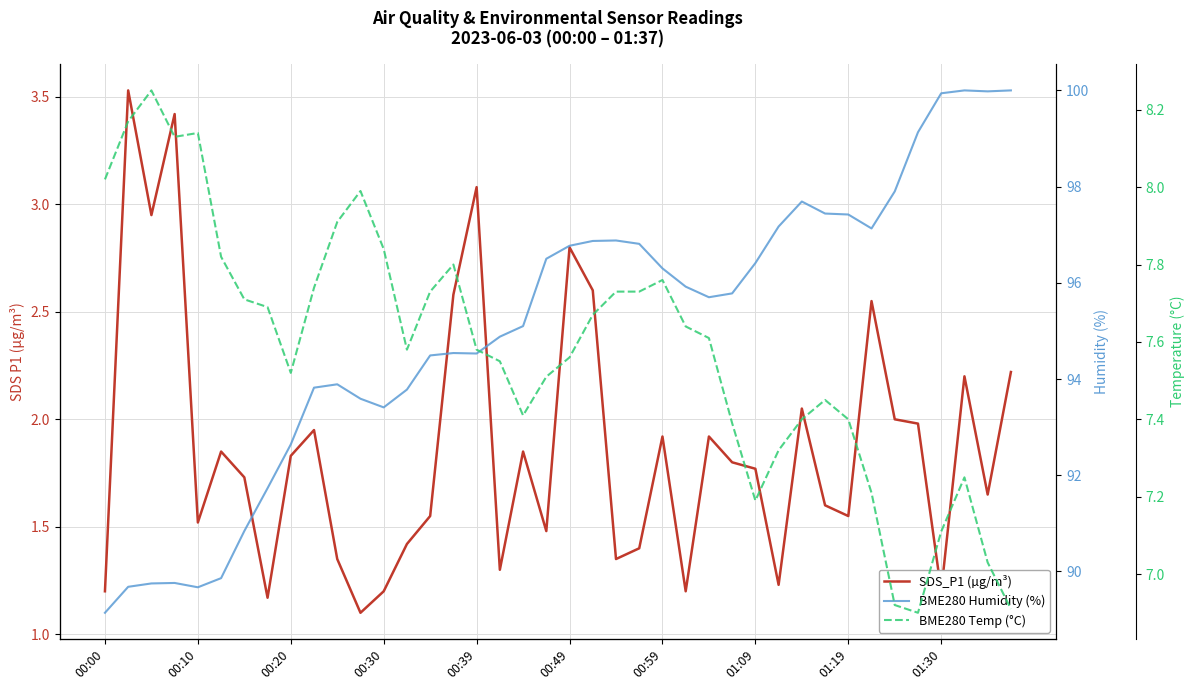

What is the average value of the BME280 Temp (°C) series?

7.6